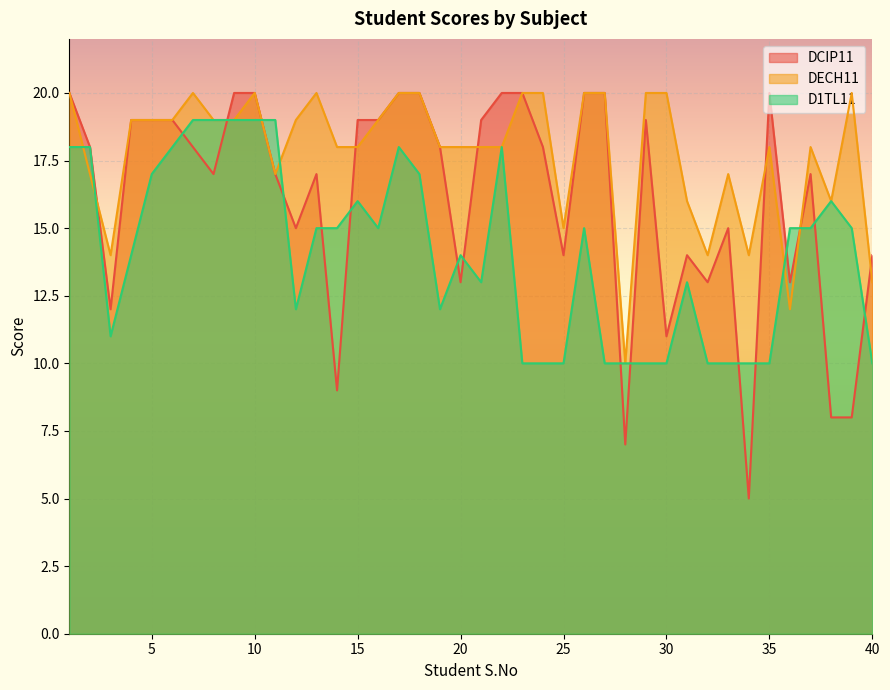

What is the value of the DCIP11 point at the 16th from the left?

19